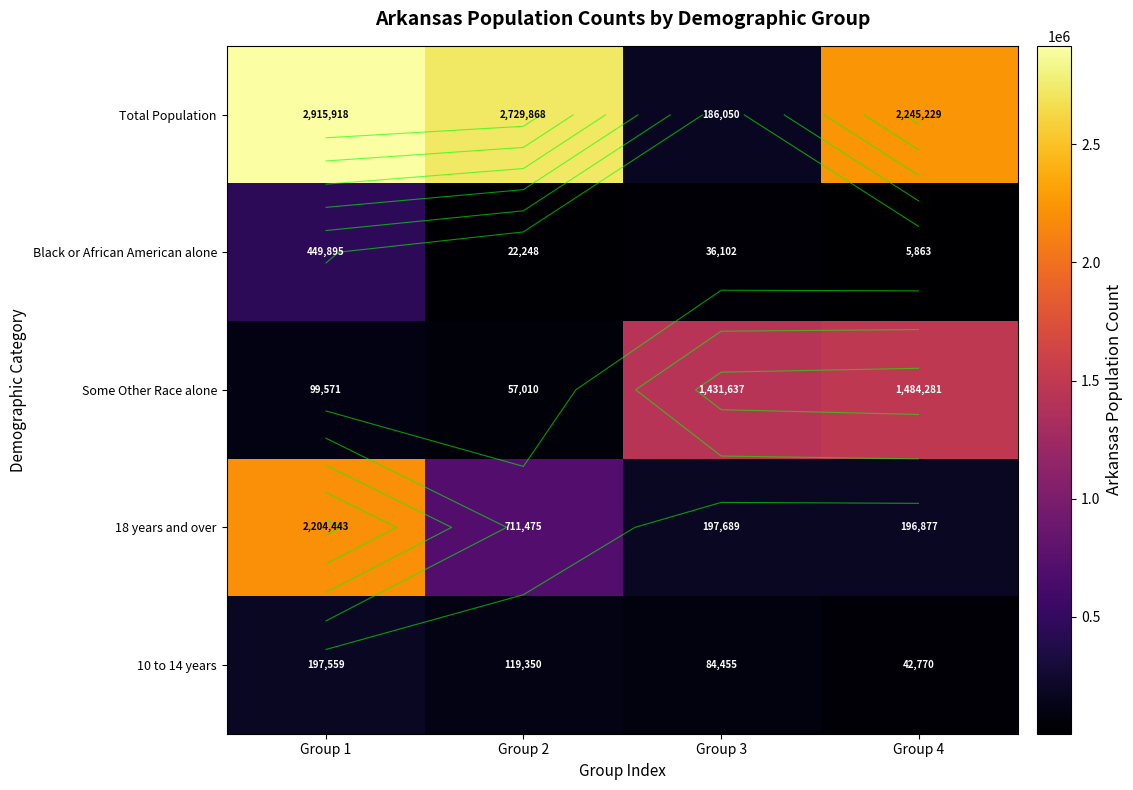

Count the number of categories in the chart.

4